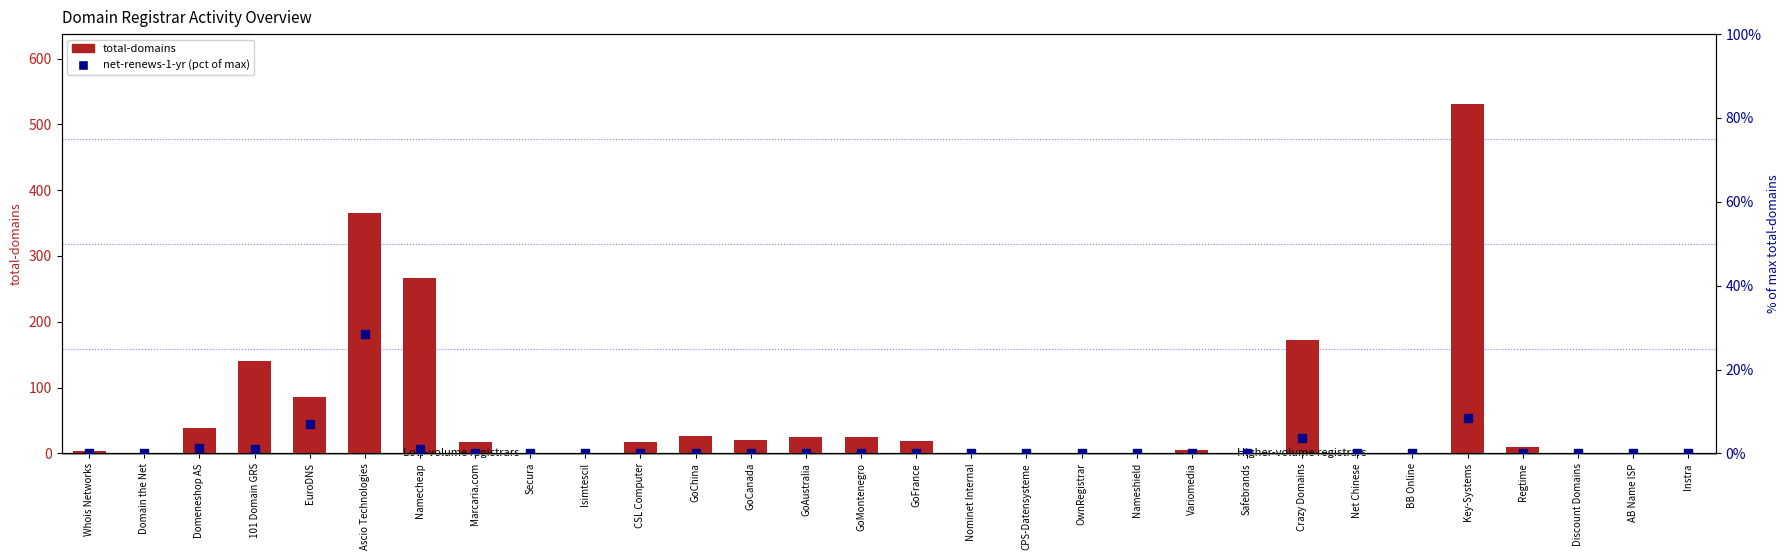

Which series reaches the maximum Y coordinate?

total-domains